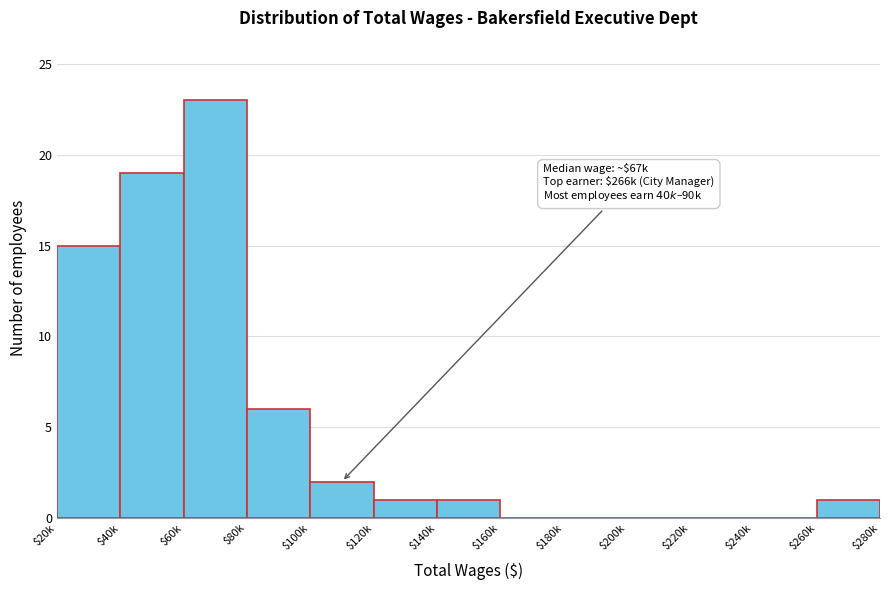

What is the sum of all values?

68